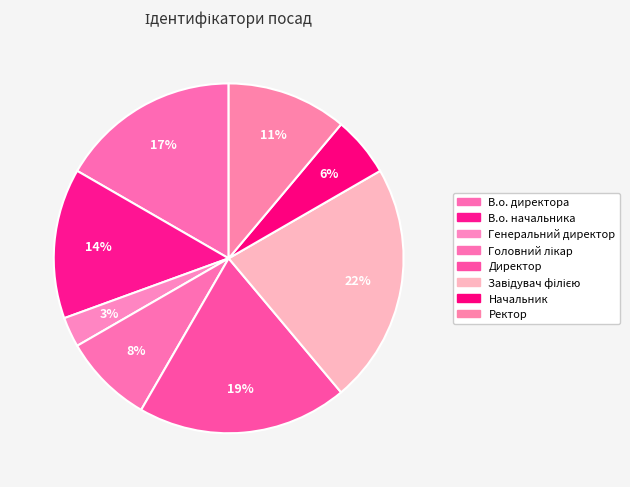

Which category has the smallest portion of the pie?

Генеральний директор